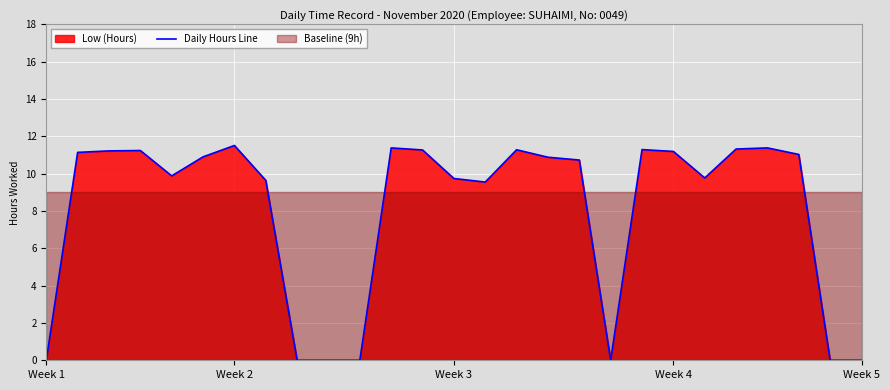

What is the value of the 14th point from the left?

9.7